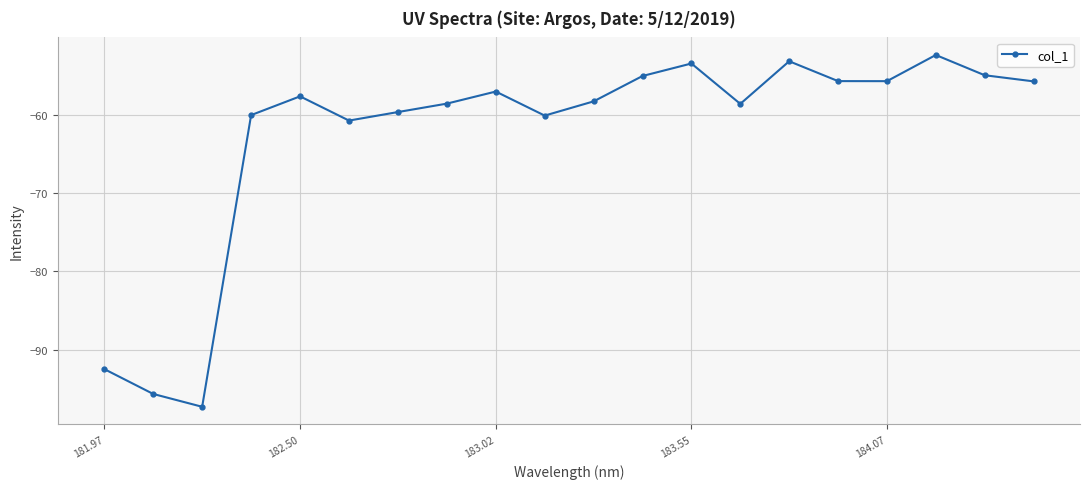

True or false: there are more than 0 points higher than both neighbors.

True